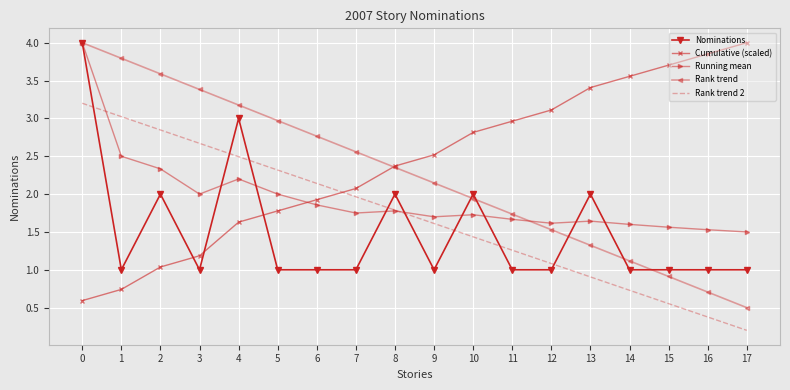

Rank the series by their average value, from lowest to highest.

Nominations, Rank trend 2, Running mean, Rank trend, Cumulative (scaled)